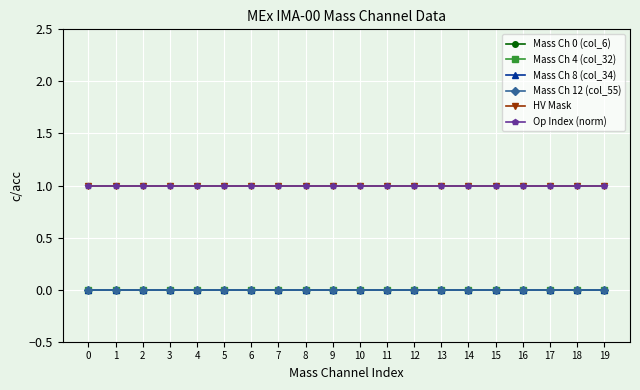

True or false: Mass Ch 12 (col_55) and HV Mask intersect in this chart.

False